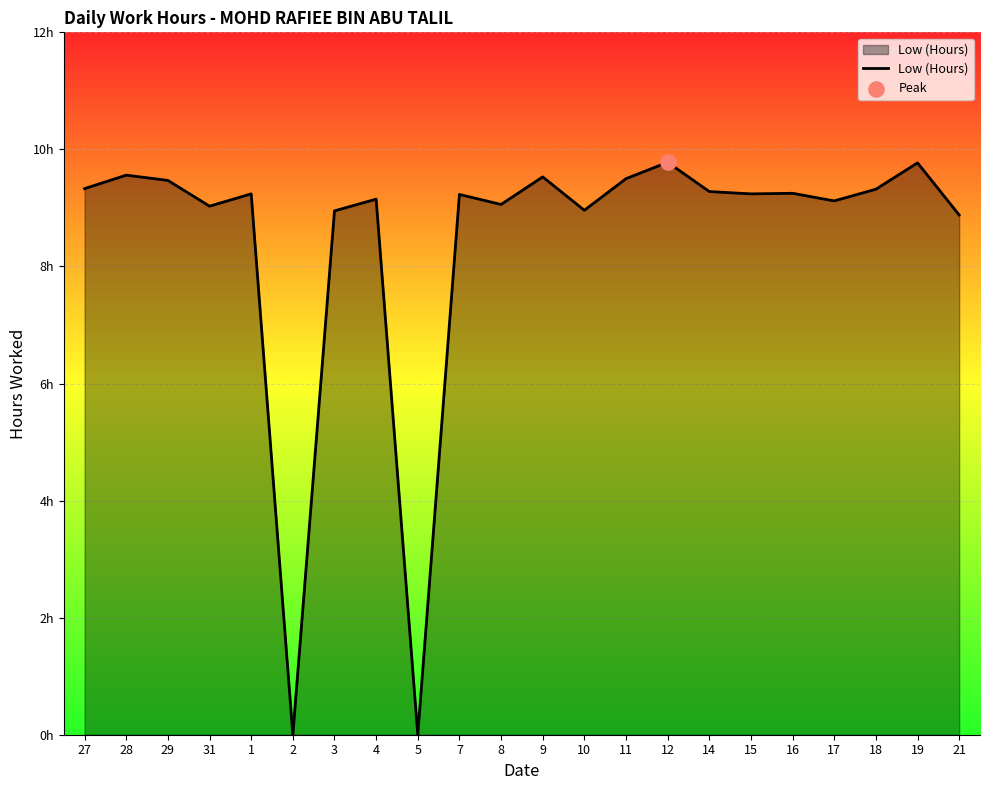

Between 18 and 7, which is larger?

18